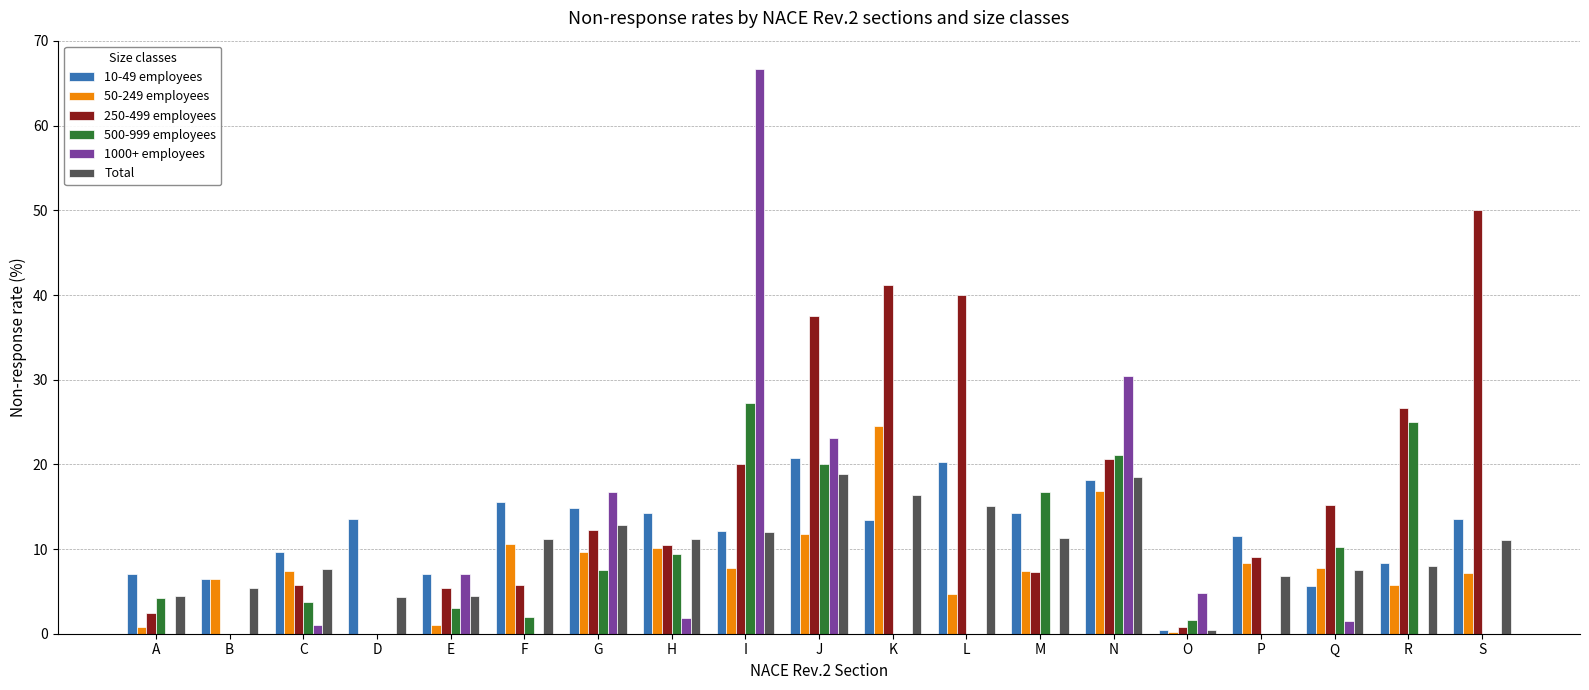

Which series changed the most between K and P?

250-499 employees